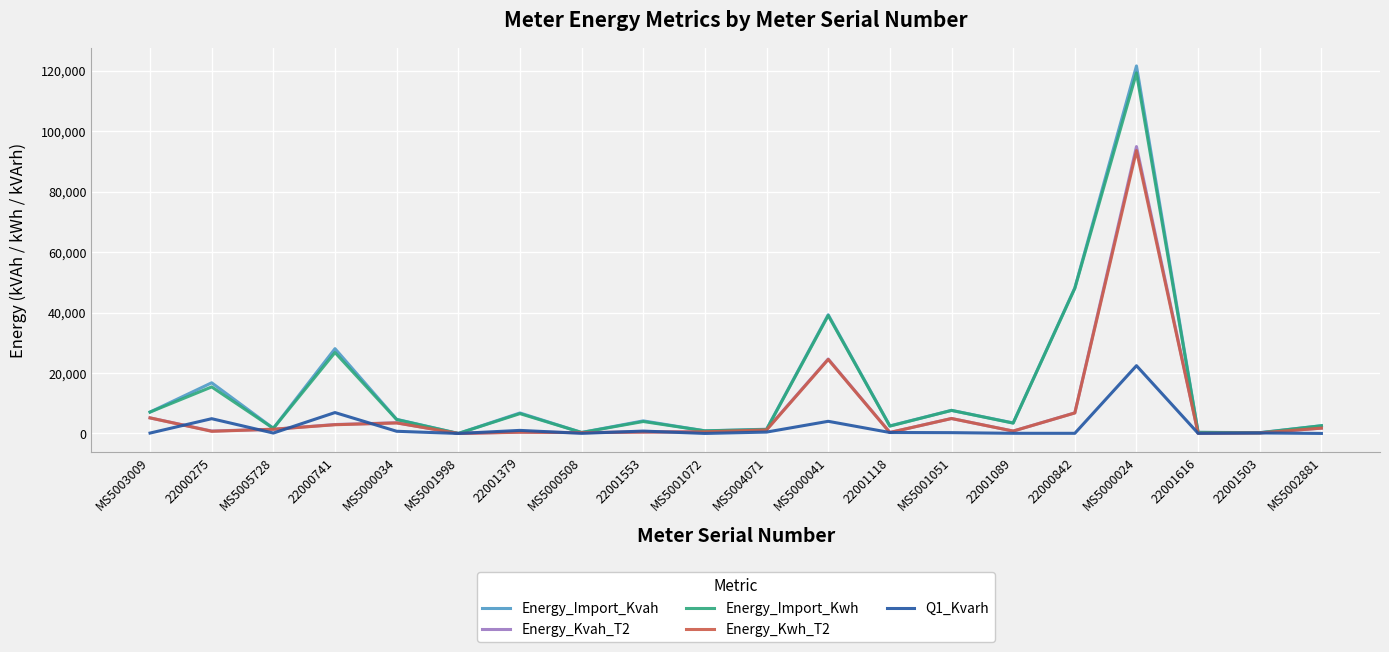

How many lines are shown in the chart?

5